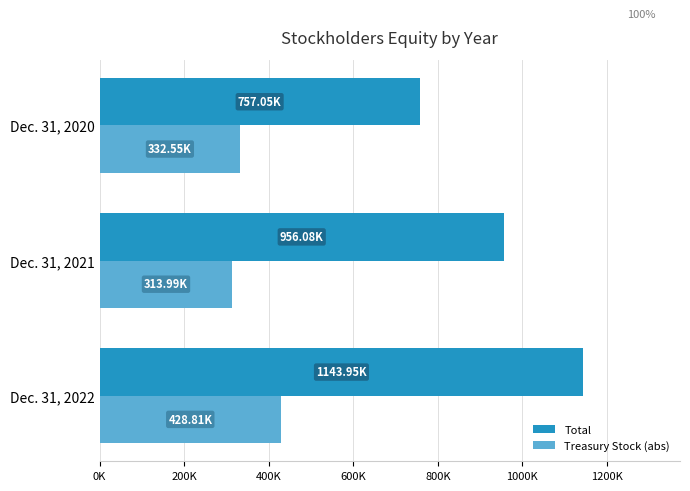

What are all the series names shown in the legend?

Total, Treasury Stock (abs)